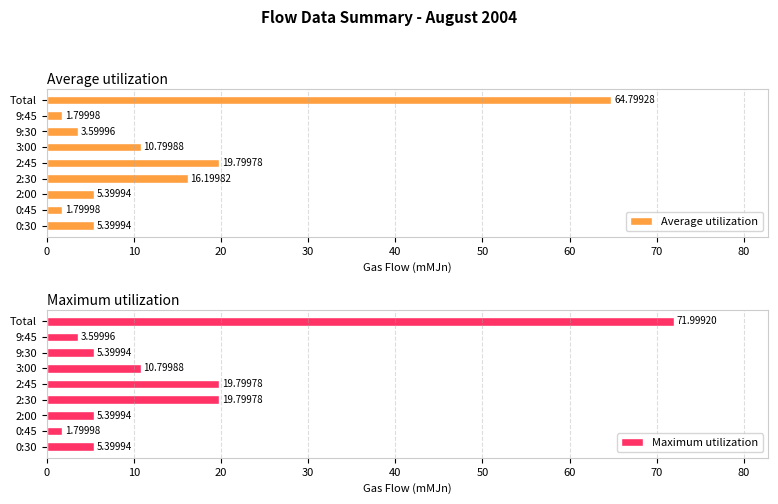

Where is Average utilization nearest to the value 33?

2:45